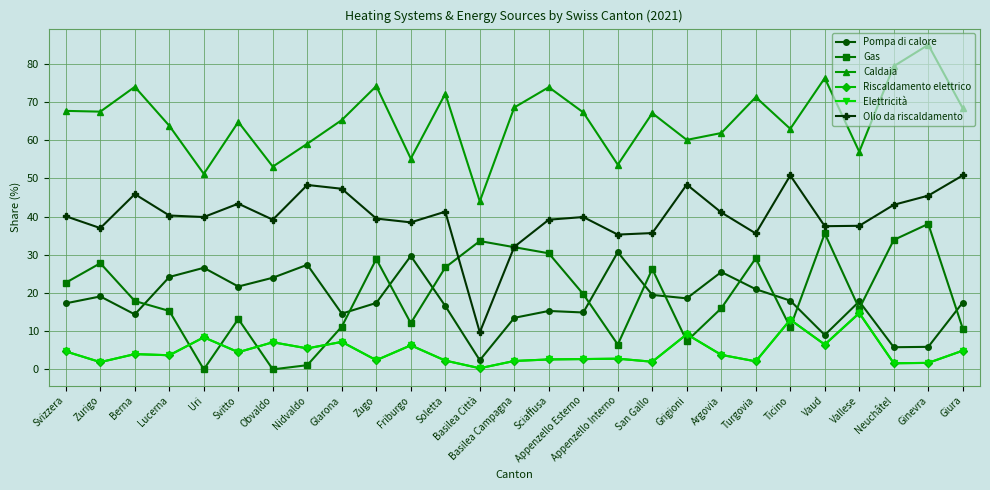

What is the spread (max minus min) of values at Vallese?

42.3